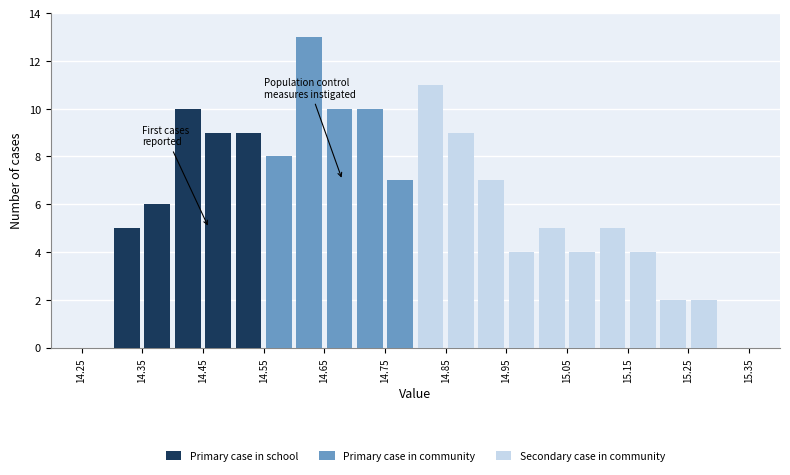

Reading left to right, list every stacked bar in this chart as the range it spans on the x-axis followed by its total height. The values are not printed on the chart, so give them approximately, as read against the axis.

14.25 to 14.30: 0
14.30 to 14.35: 5
14.35 to 14.40: 6
14.40 to 14.45: 10
14.45 to 14.50: 9
14.50 to 14.55: 9
14.55 to 14.60: 8
14.60 to 14.65: 13
14.65 to 14.70: 10
14.70 to 14.75: 10
14.75 to 14.80: 7
14.80 to 14.85: 11
14.85 to 14.90: 9
14.90 to 14.95: 7
14.95 to 15.00: 4
15.00 to 15.05: 5
15.05 to 15.10: 4
15.10 to 15.15: 5
15.15 to 15.20: 4
15.20 to 15.25: 2
15.25 to 15.30: 2
15.30 to 15.35: 0